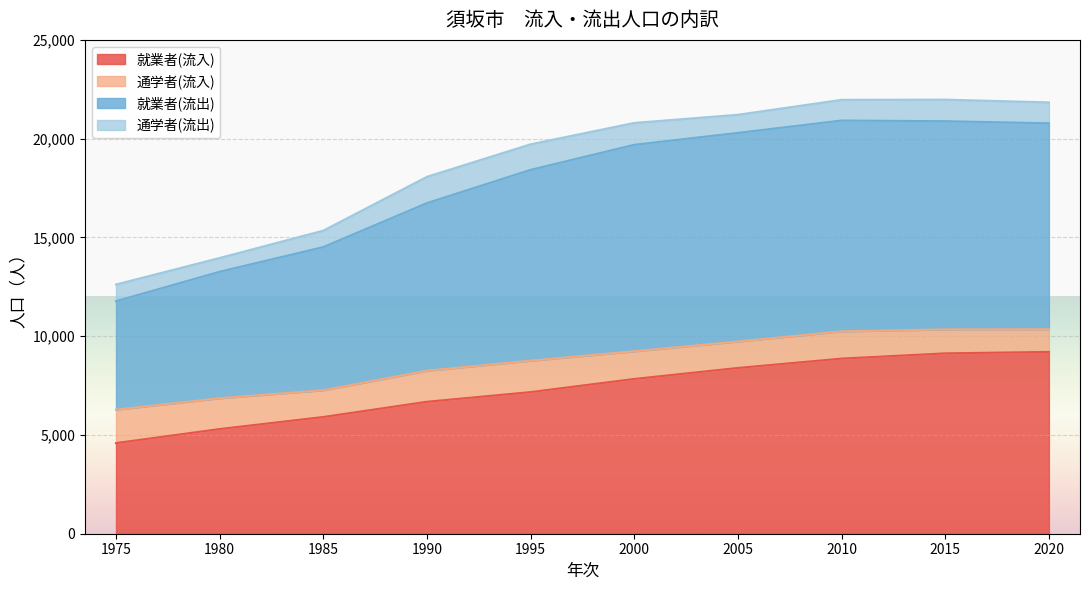

How many data points in 就業者(流入) are less than 7835?

5